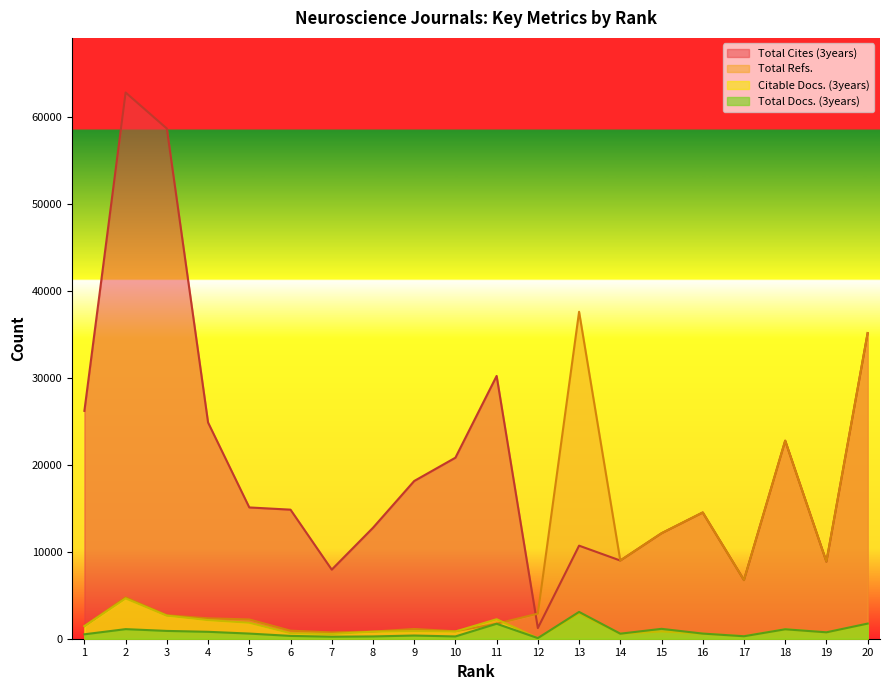

What is the approximate value of Total Cites (3years) at 9?

18151